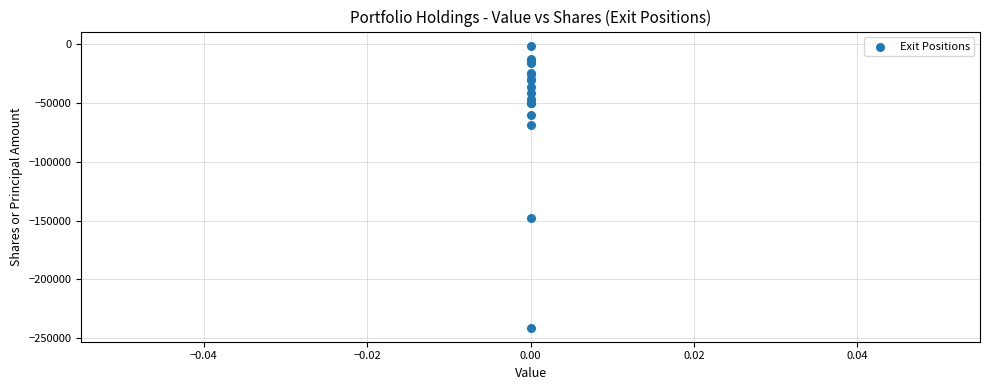

What Y value in the scatter plot is closest to -121111?

-147998